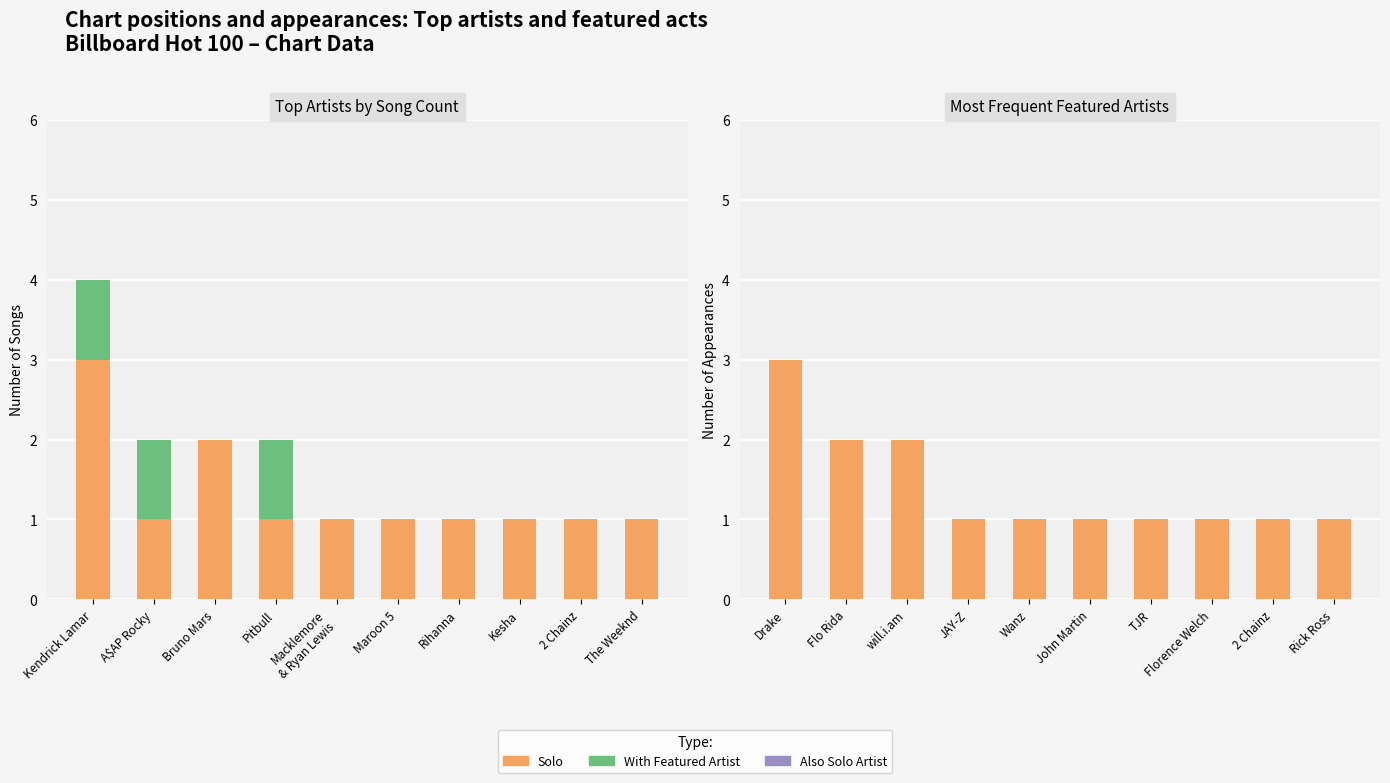

Where is Featured Appearances nearest to the value 2?

Flo Rida